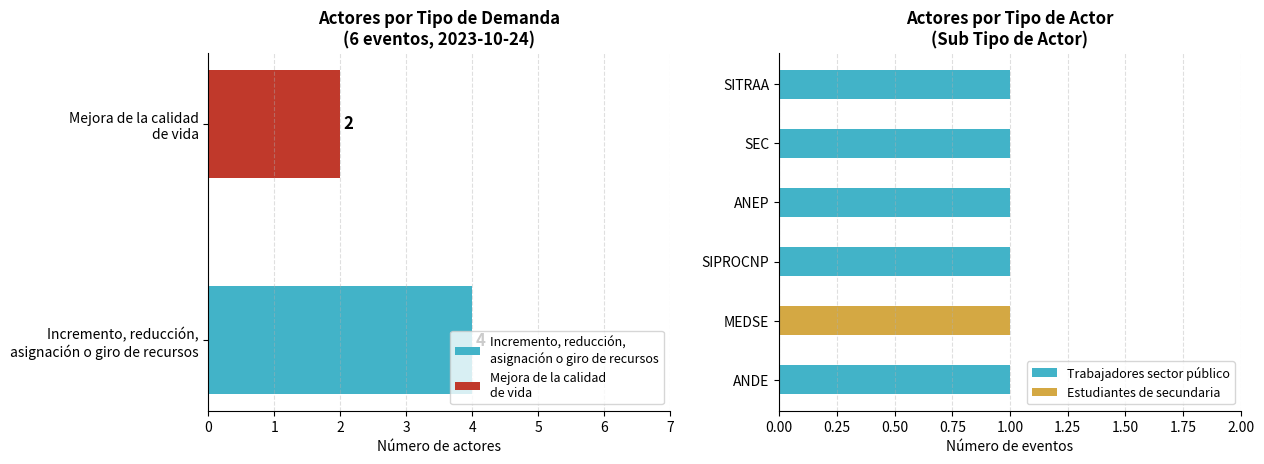

What is the difference between the highest and lowest values at 2?

1